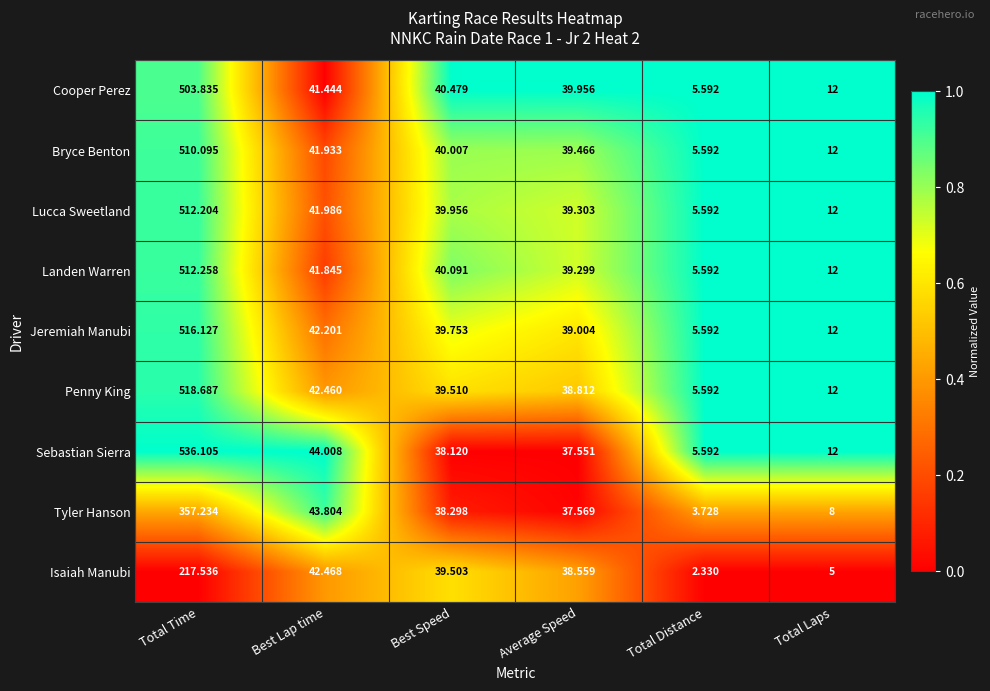

What is the greatest value displayed?

536.1